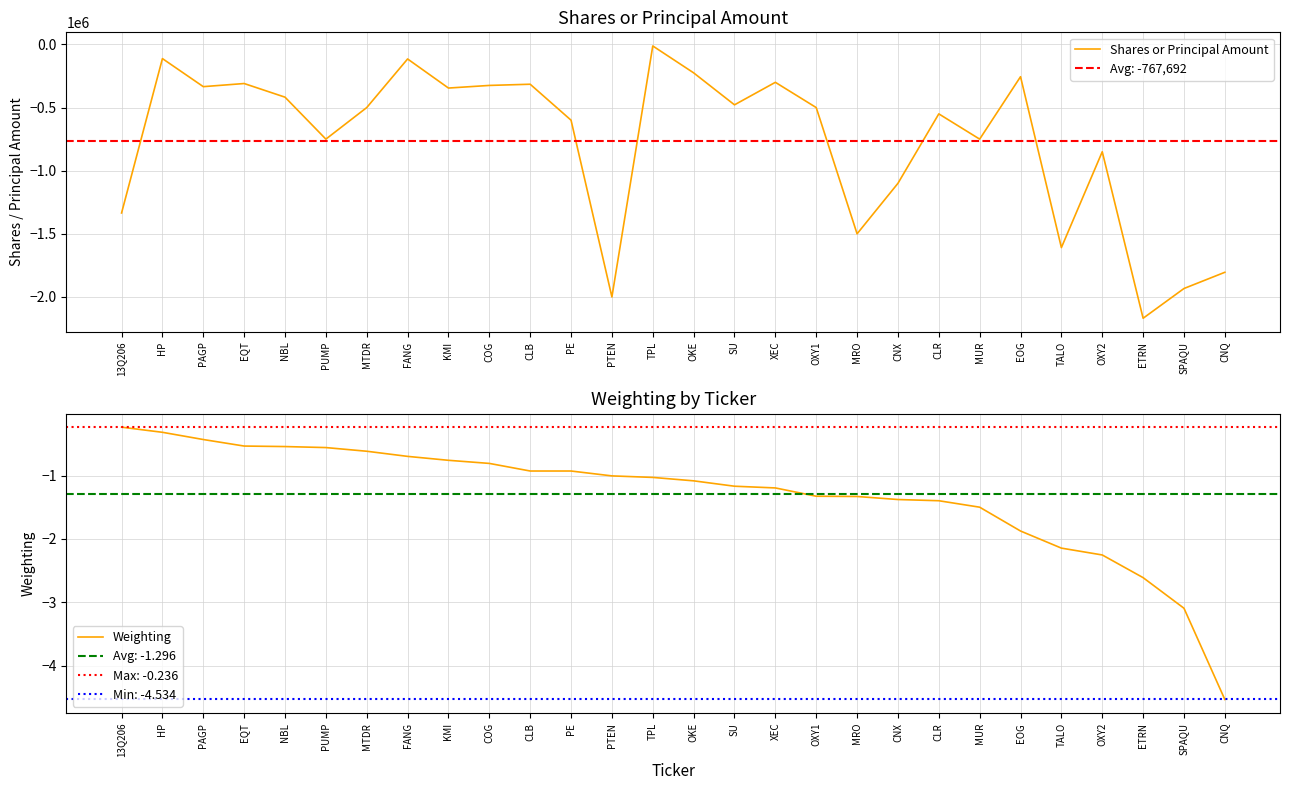

What is the sum of the Weighting values at MTDR and PTEN?

-1.6